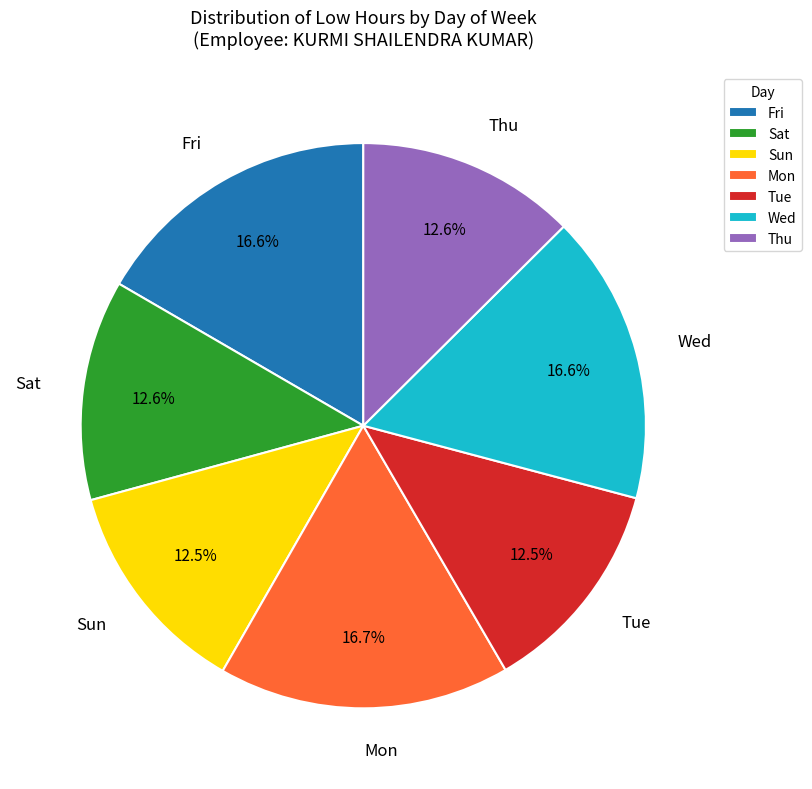

Is there a majority slice in this chart?

No